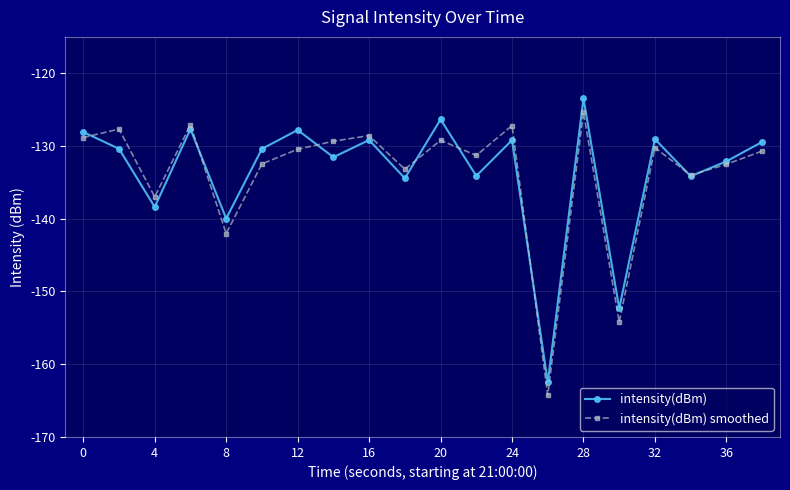

In intensity(dBm) smoothed, how many points are higher than both neighbors (excluding endpoints)?

7